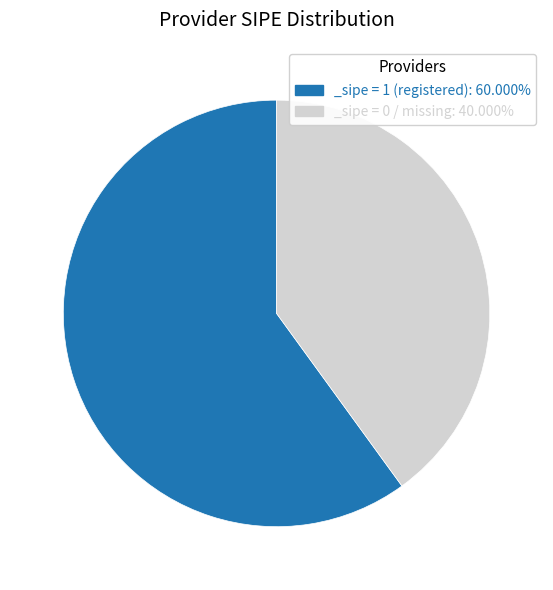

Combined, do _sipe = 0 / missing: 40.000% and _sipe = 1 (registered): 60.000% account for over 50%?

Yes